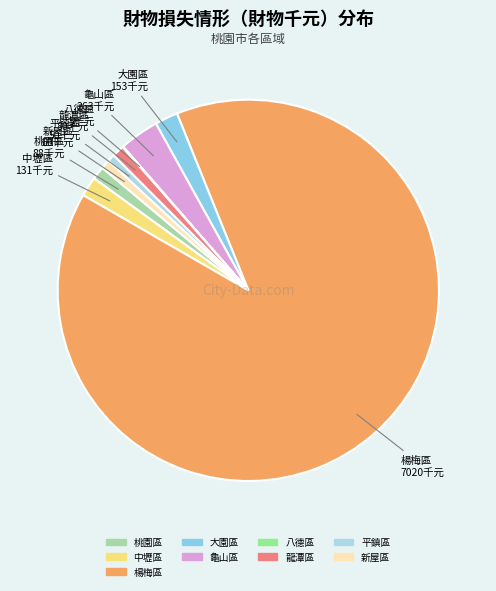

Does any single category account for the majority?

Yes